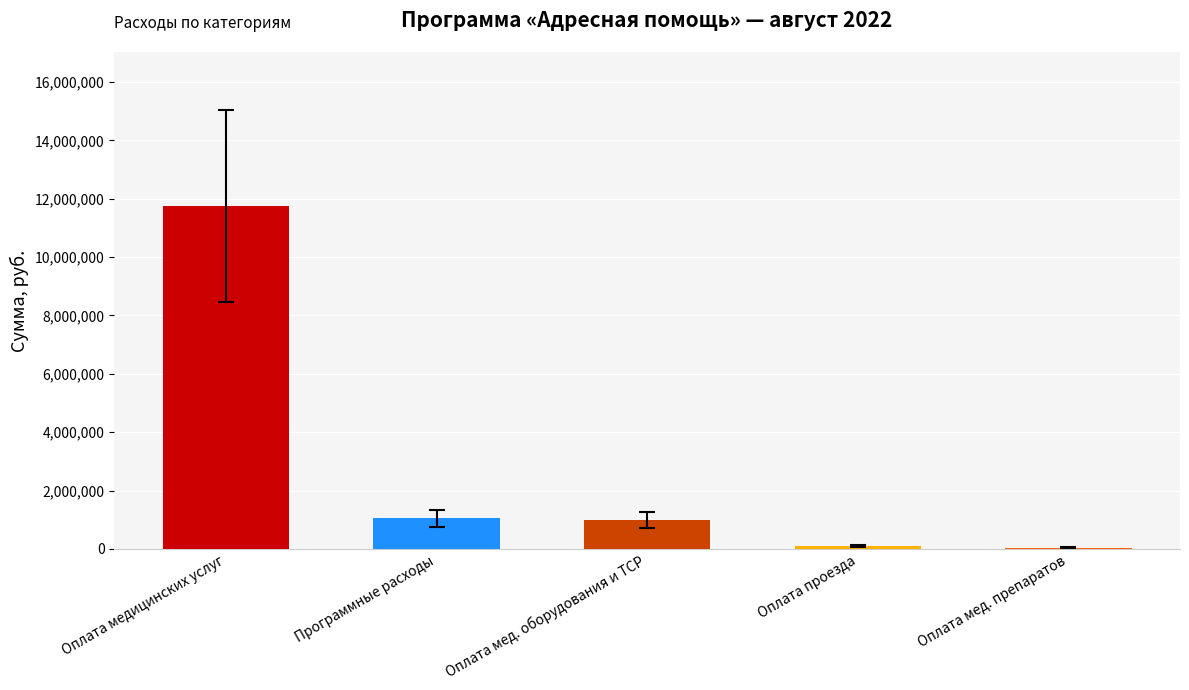

What is the change in value from Программные расходы to Оплата мед. препаратов?

-1009150.4